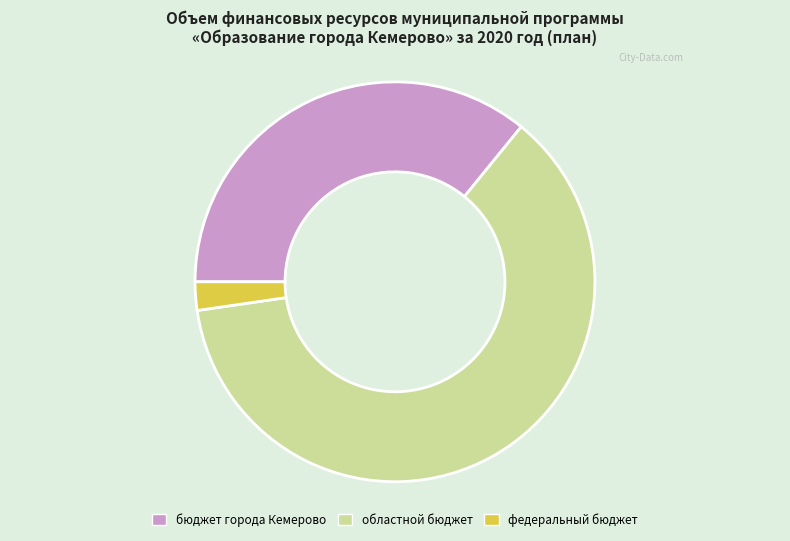

What is the smallest slice in the pie chart?

федеральный бюджет